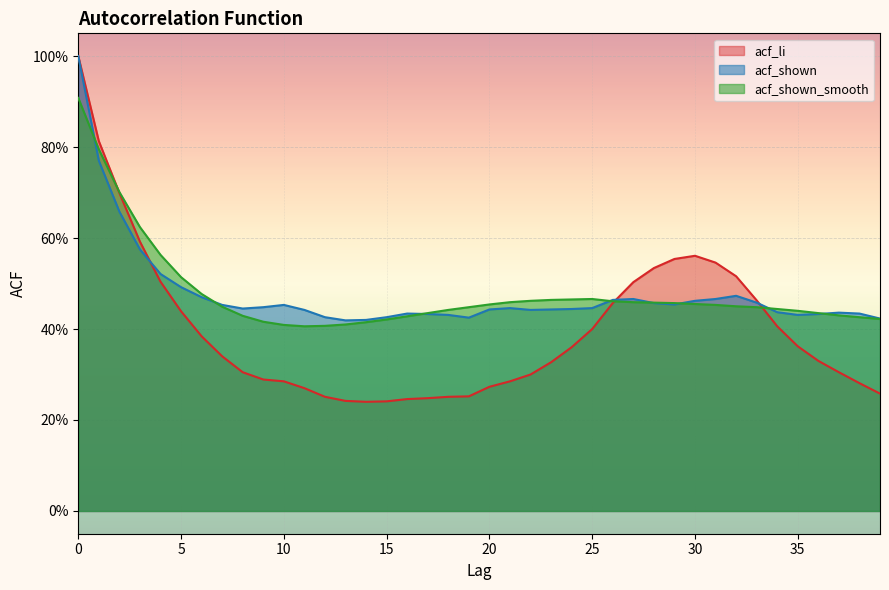

Where is the first local maximum for acf_shown_smooth?

25